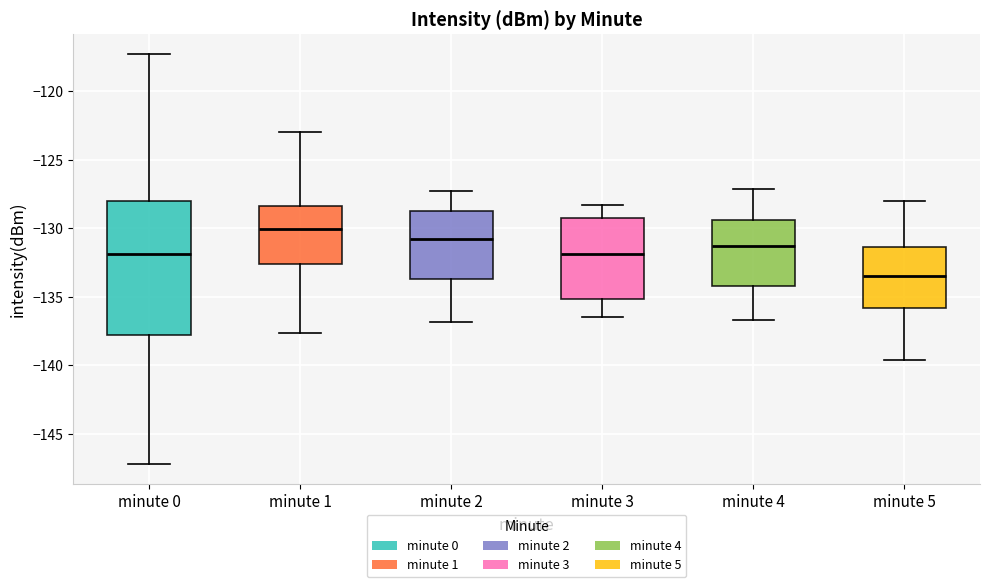

Where does the upper whisker of the box for minute 5 end on the y-axis? The values are not printed on the chart, so give them approximately, as read against the axis.

-128.0